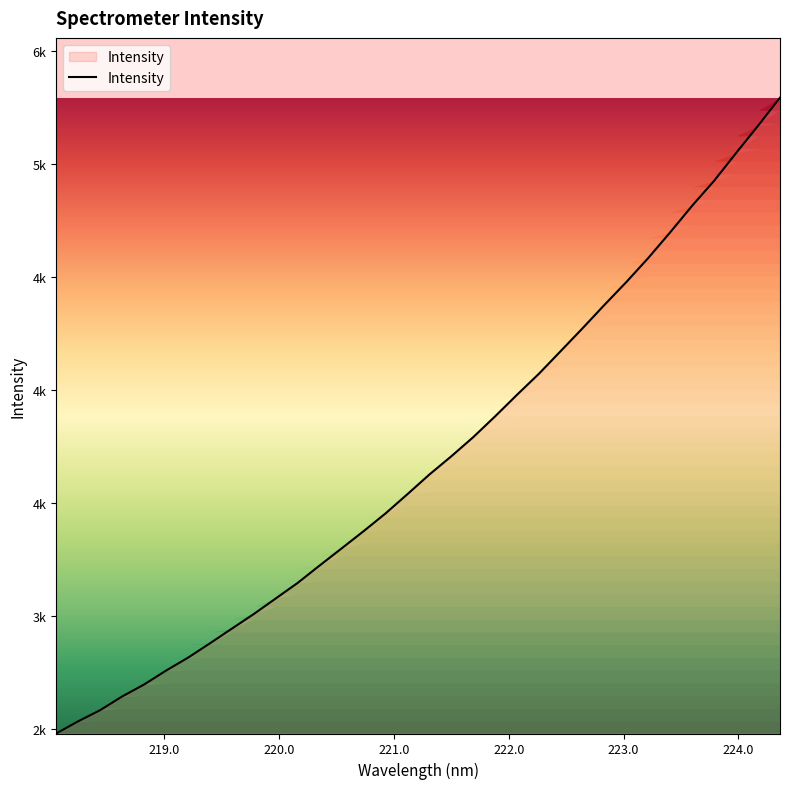

List the labels in order of value, largest first.

224.3616, 224.1709, 223.9802, 223.7895, 223.5987, 223.408, 223.2172, 223.0264, 222.8355, 222.6447, 222.4538, 222.263, 222.0721, 221.8812, 221.6902, 221.4993, 221.3083, 221.1174, 220.9264, 220.7354, 220.5444, 220.3533, 220.1623, 219.9712, 219.7801, 219.589, 219.3979, 219.2067, 219.0156, 218.8244, 218.6332, 218.442, 218.2508, 218.0596